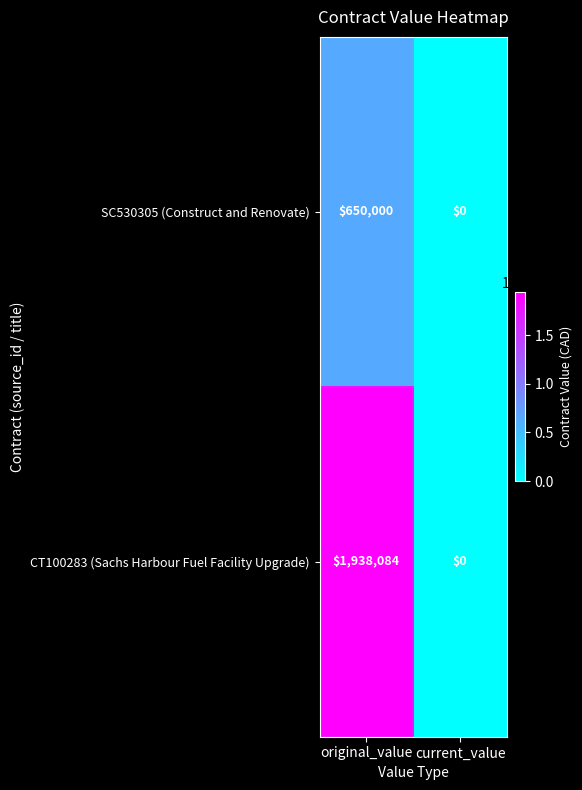

Which category has the lowest value across all series?

current_value